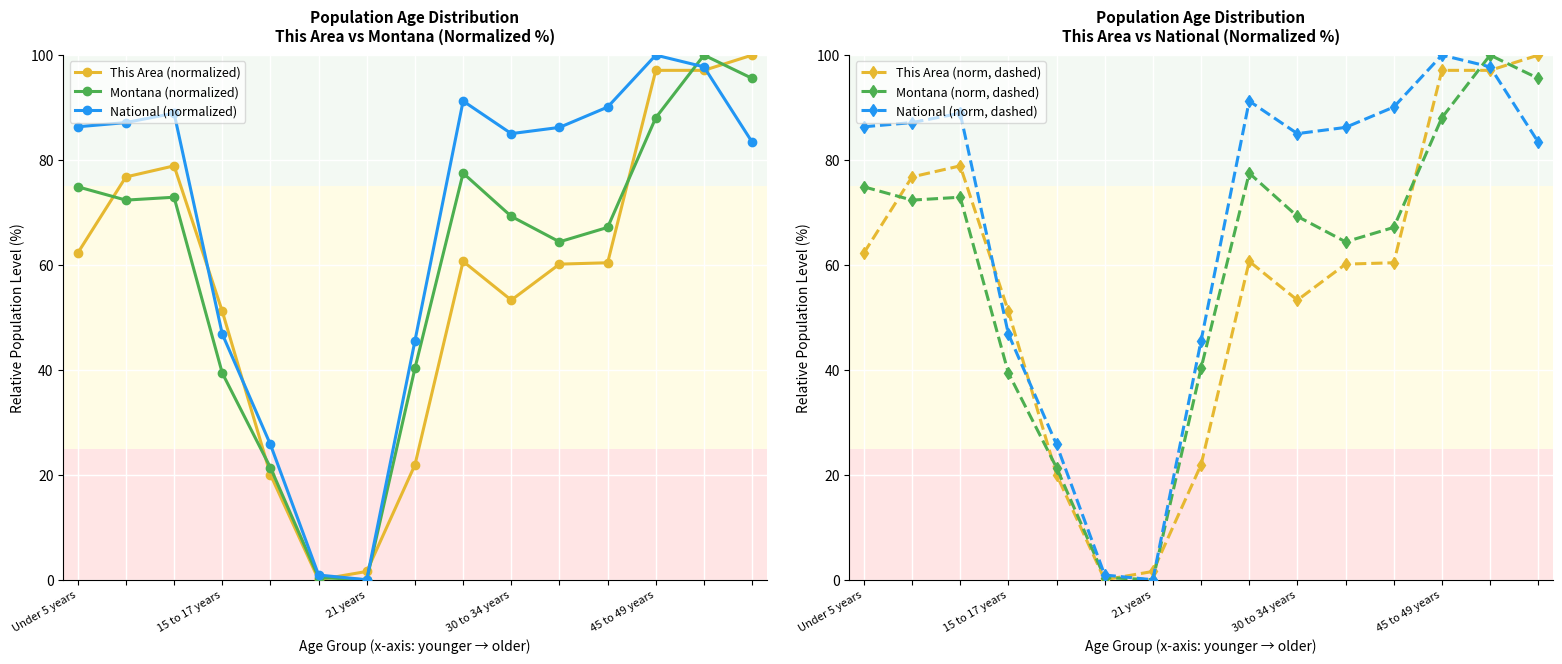

What is the sum of the Montana (normalized) values at 13 and 11?

167.2